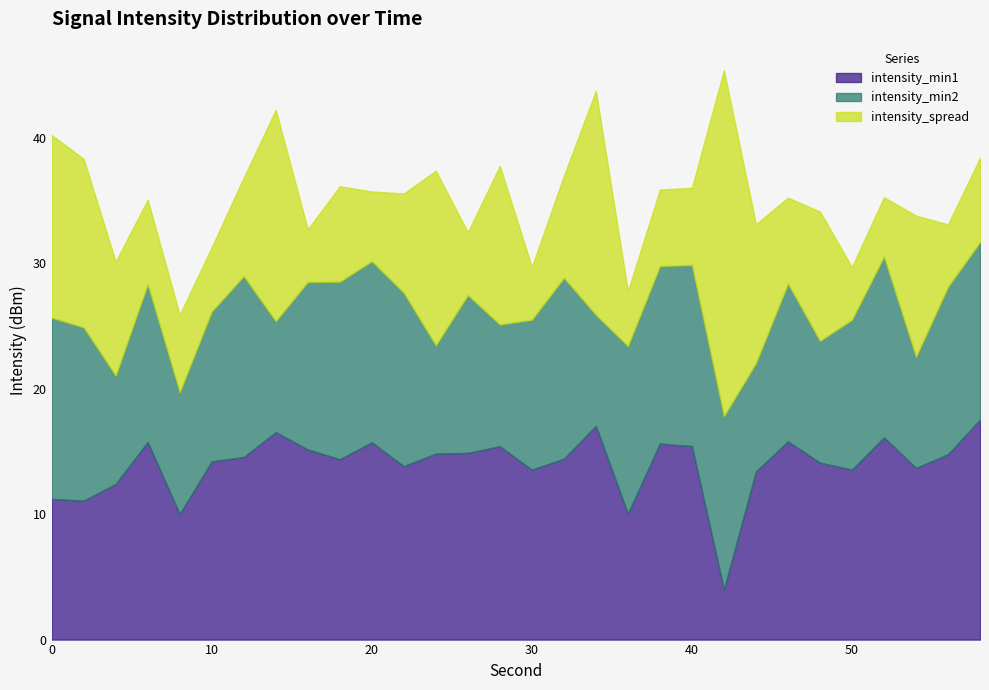

True or false: intensity_min1 has a value of 15.4 at 40.

True